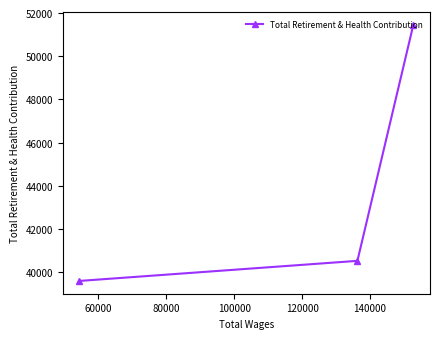

What is the greatest value displayed?

51450